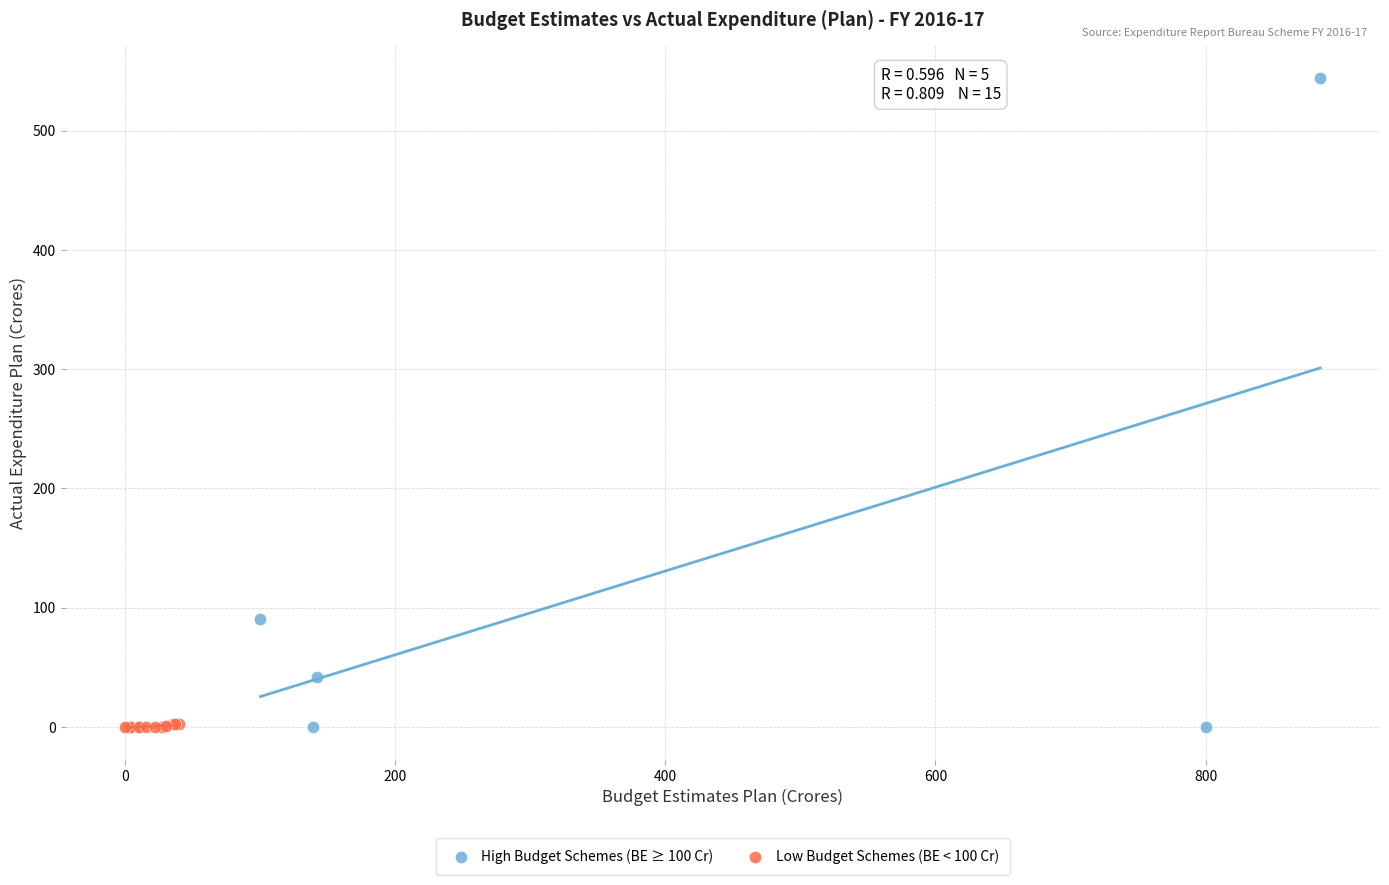

What are all the series names shown in the legend?

High Budget Schemes (BE ≥ 100 Cr), Low Budget Schemes (BE < 100 Cr)